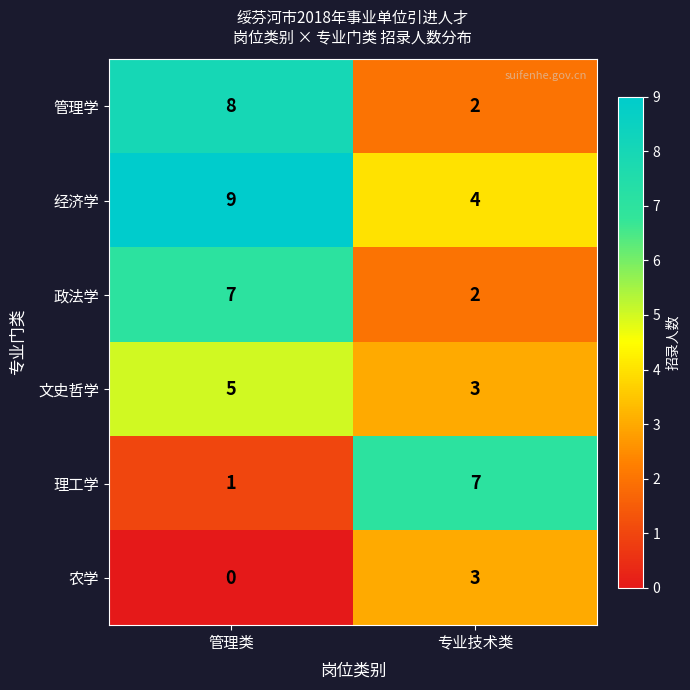

What is the spread (max minus min) of values at 管理类?

9